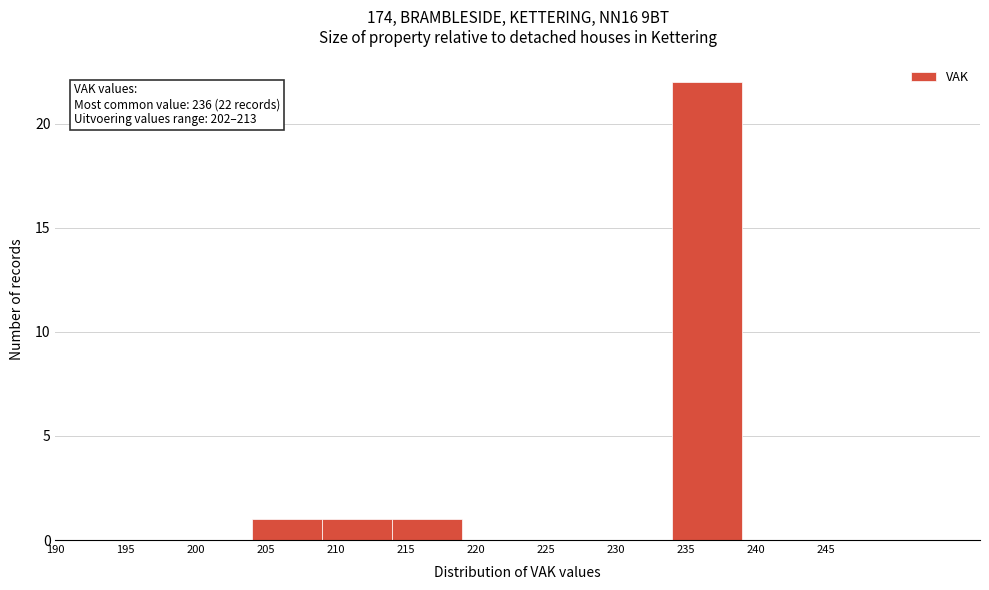

Over which range of the x-axis is the bar tallest?

234 to 239